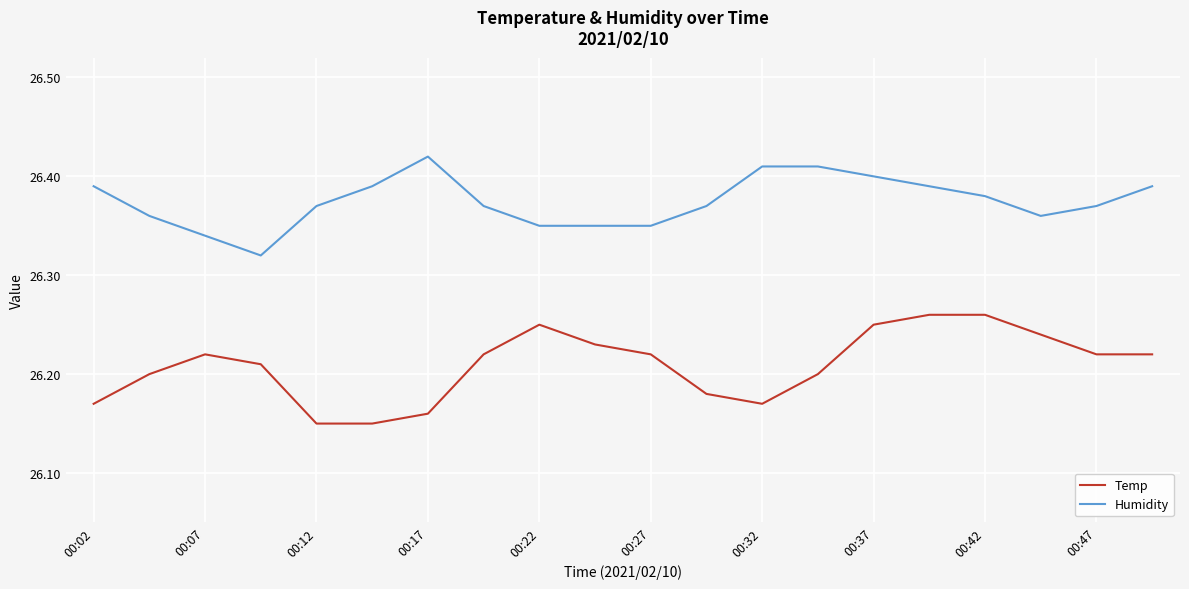

Which series has the widest spread of values?

Temp